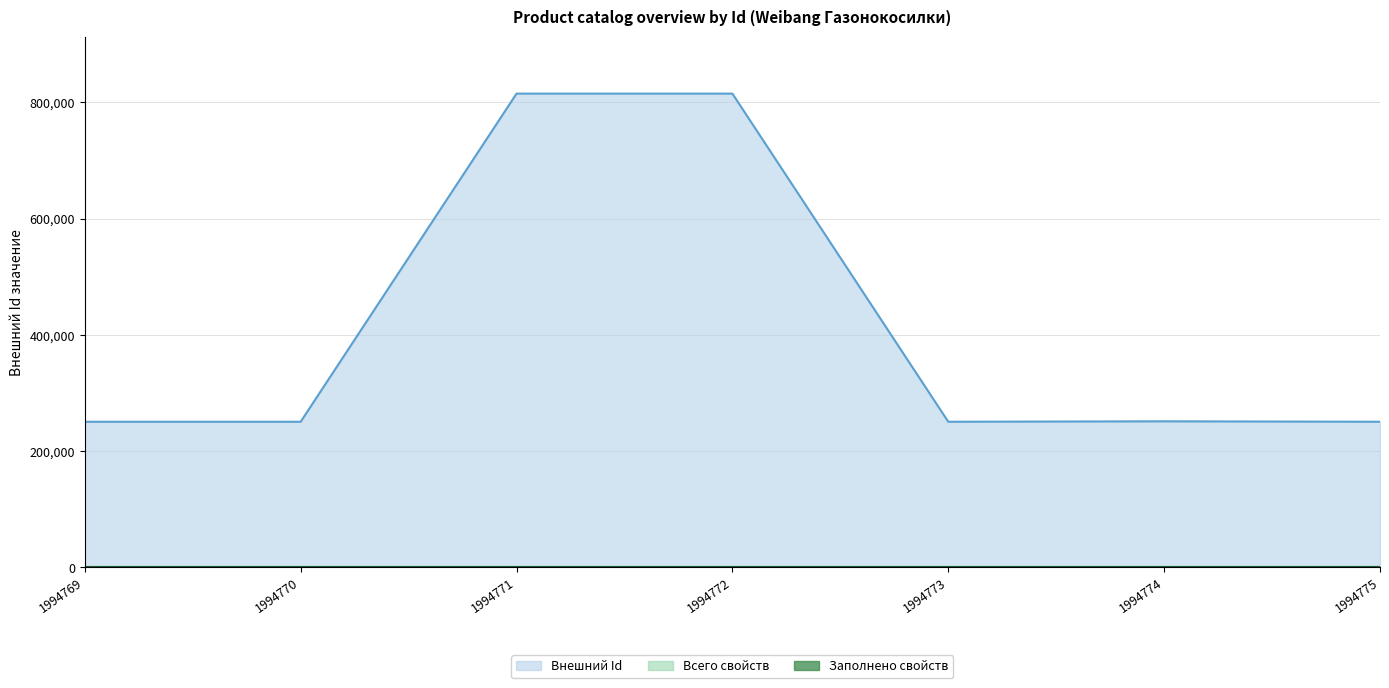

In Внешний Id, how many points are higher than both neighbors (excluding endpoints)?

2